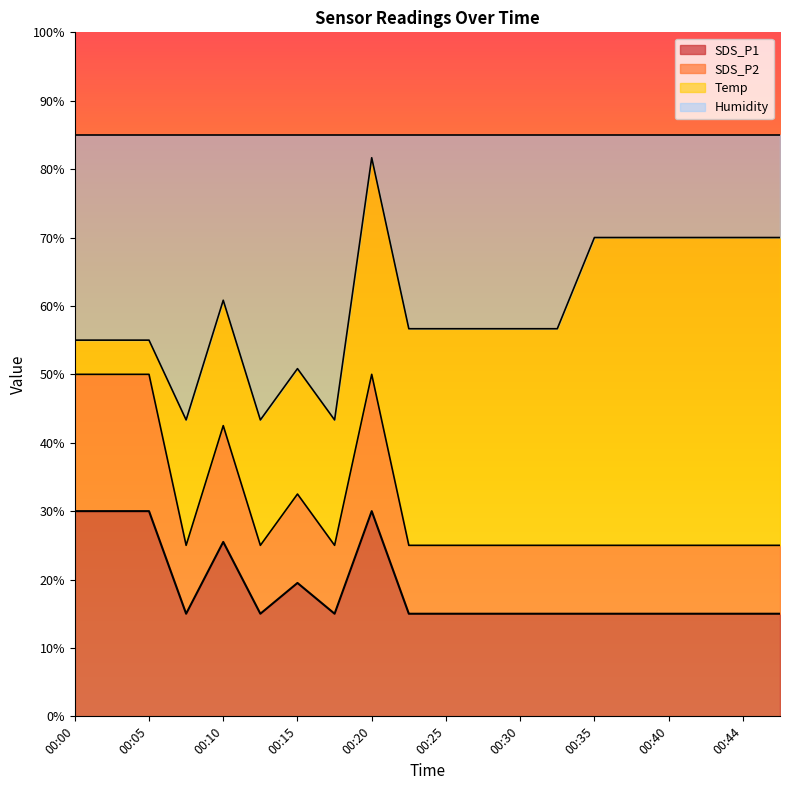

True or false: SDS_P2 and SDS_P1 intersect in this chart.

False